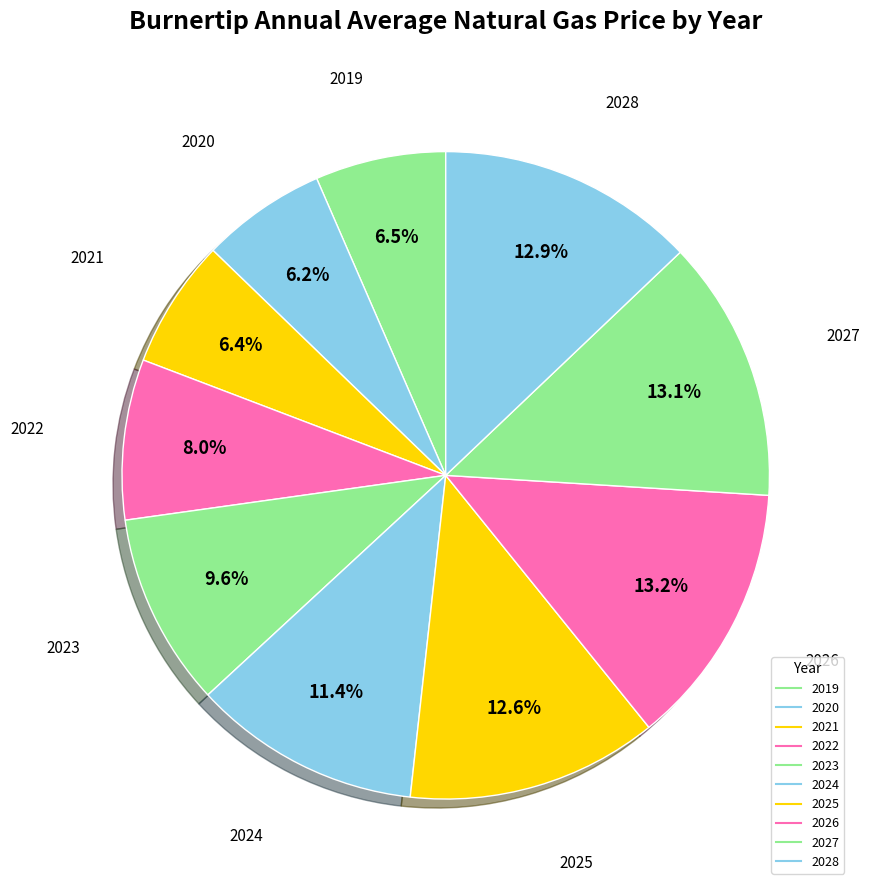

Which slice is the largest?

2026